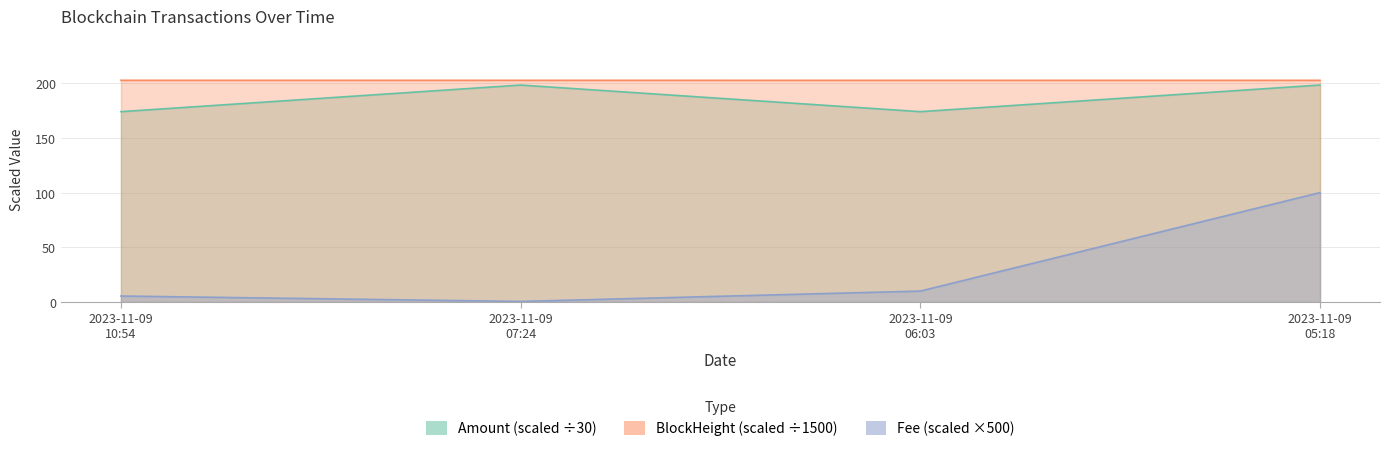

At which label does BlockHeight reach its minimum?

2023-11-09 05:18